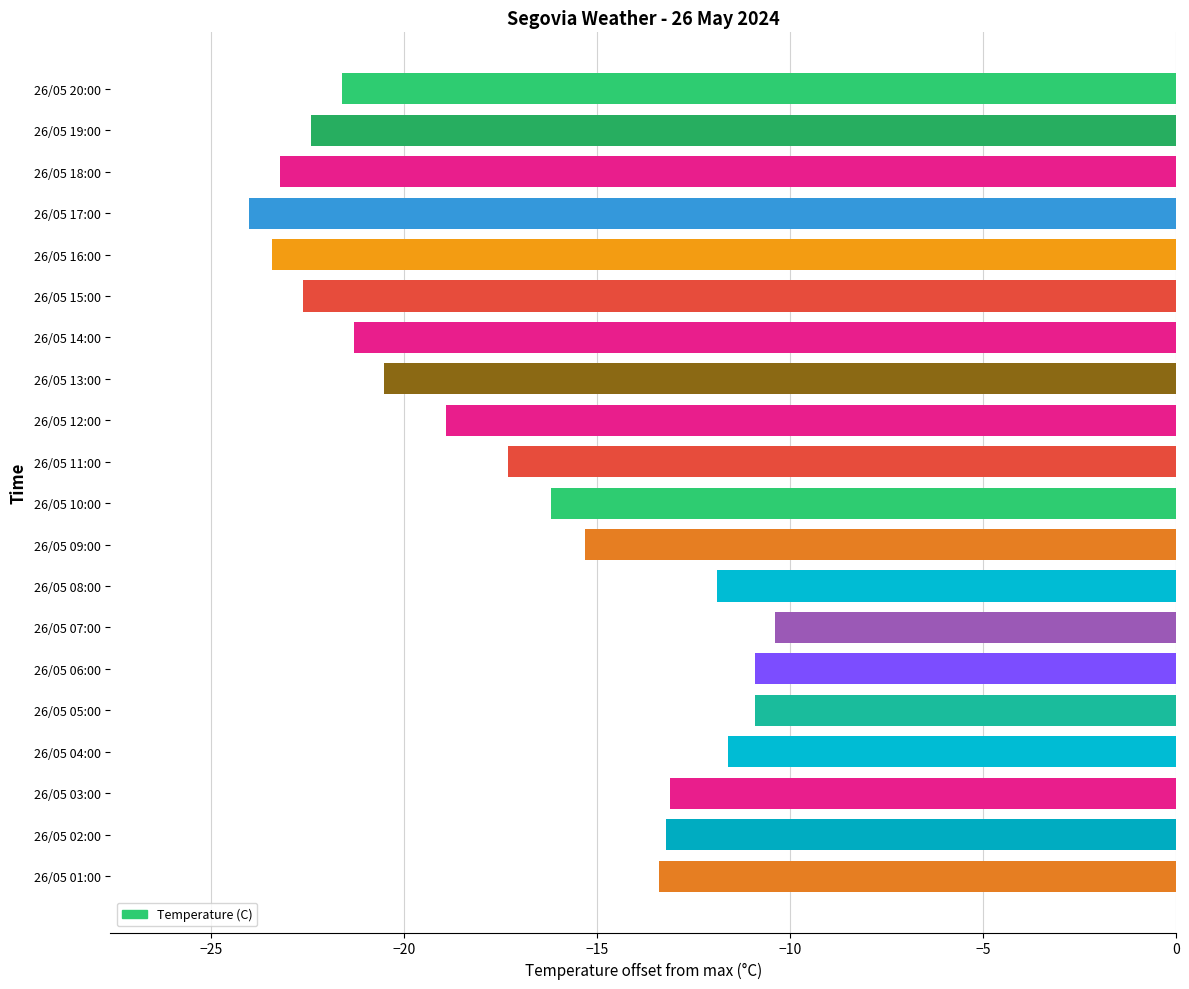

What is the label of the 16th bar from the bottom?

26/05 16:00